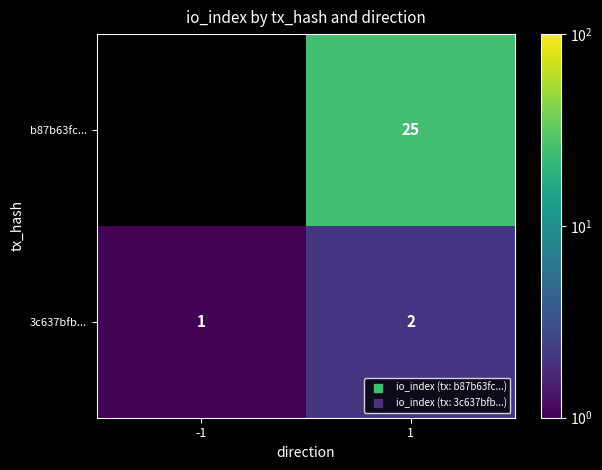

At which label is 3c637bfb... closest to 1?

-1